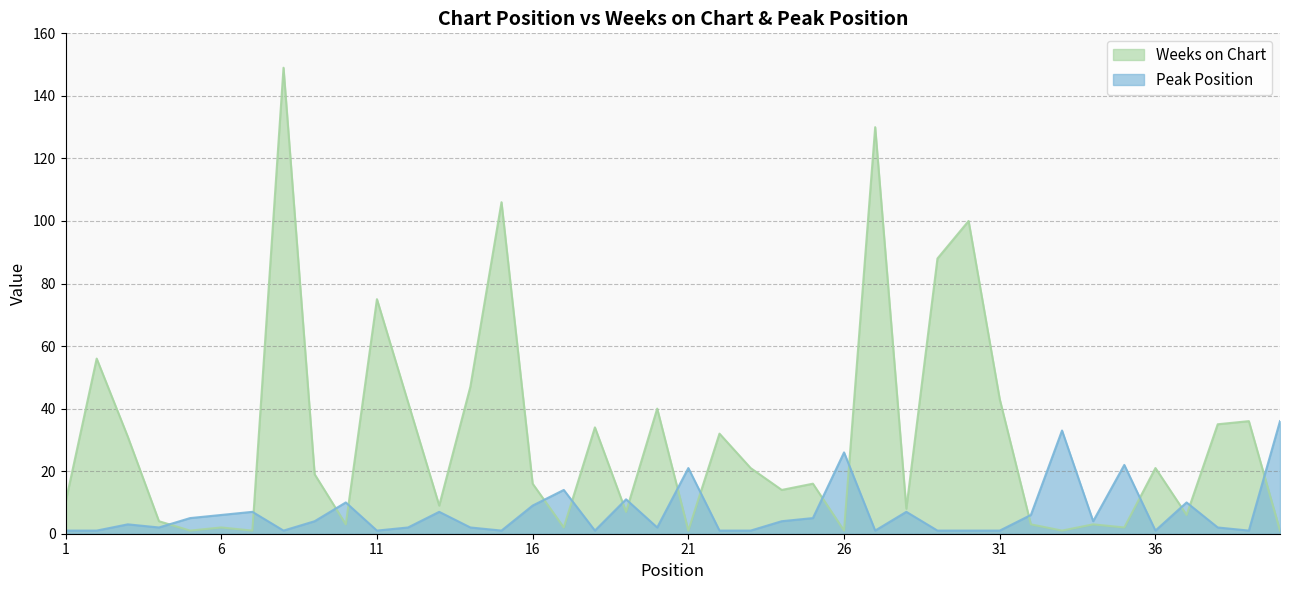

How many times do Peak Position and Weeks on Chart cross each other?

17